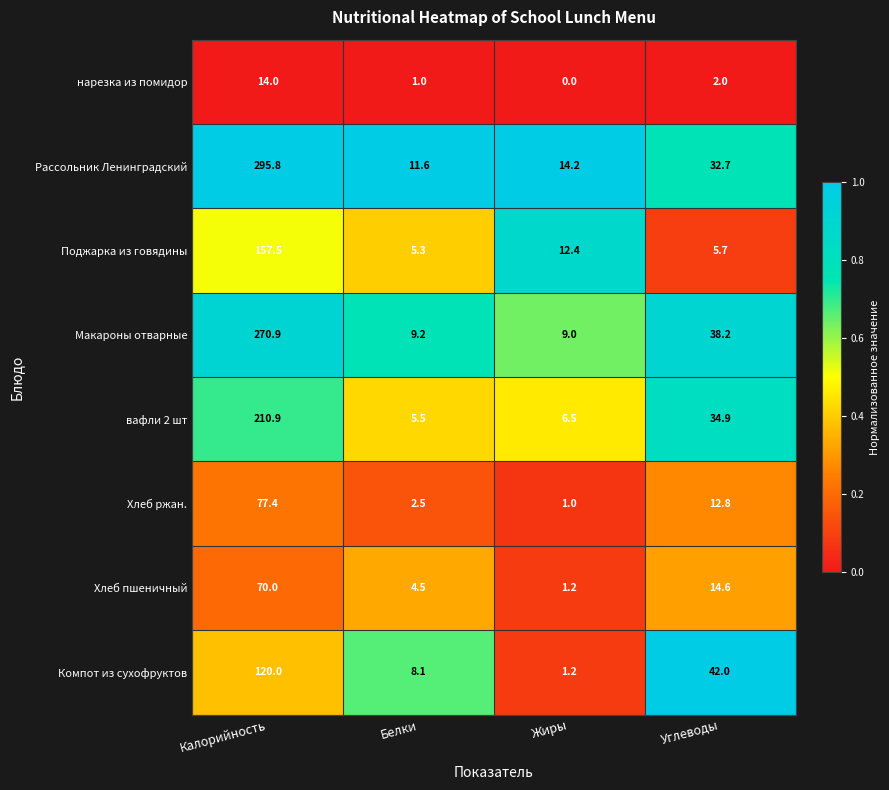

List the labels in order of Компот из сухофруктов value, smallest first.

Жиры, Белки, Углеводы, Калорийность